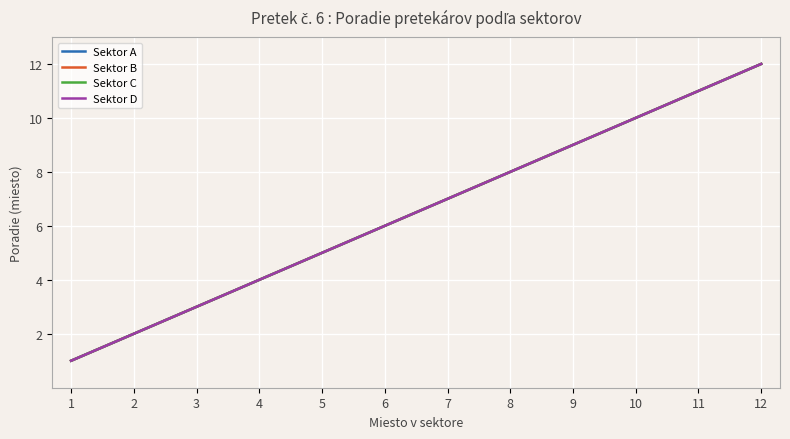

Reading right to left, transcribe all the data shown in this chart.

Sektor A: 12=12	11=11	10=10	9=9	8=8	7=7	6=6	5=5	4=4	3=3	2=2	1=1
Sektor B: 12=12	11=11	10=10	9=9	8=8	7=7	6=6	5=5	4=4	3=3	2=2	1=1
Sektor C: 12=12	11=11	10=10	9=9	8=8	7=7	6=6	5=5	4=4	3=3	2=2	1=1
Sektor D: 12=12	11=11	10=10	9=9	8=8	7=7	6=6	5=5	4=4	3=3	2=2	1=1